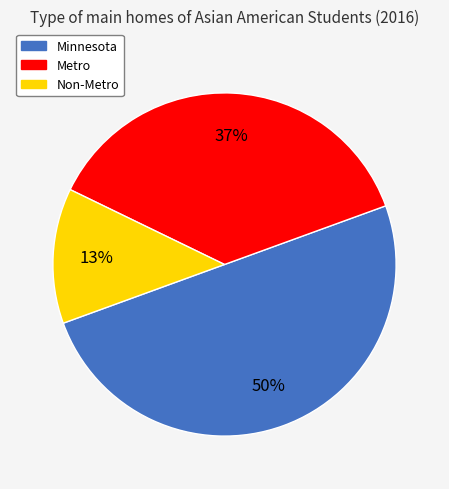

Between Metro and Minnesota, which is larger?

Minnesota